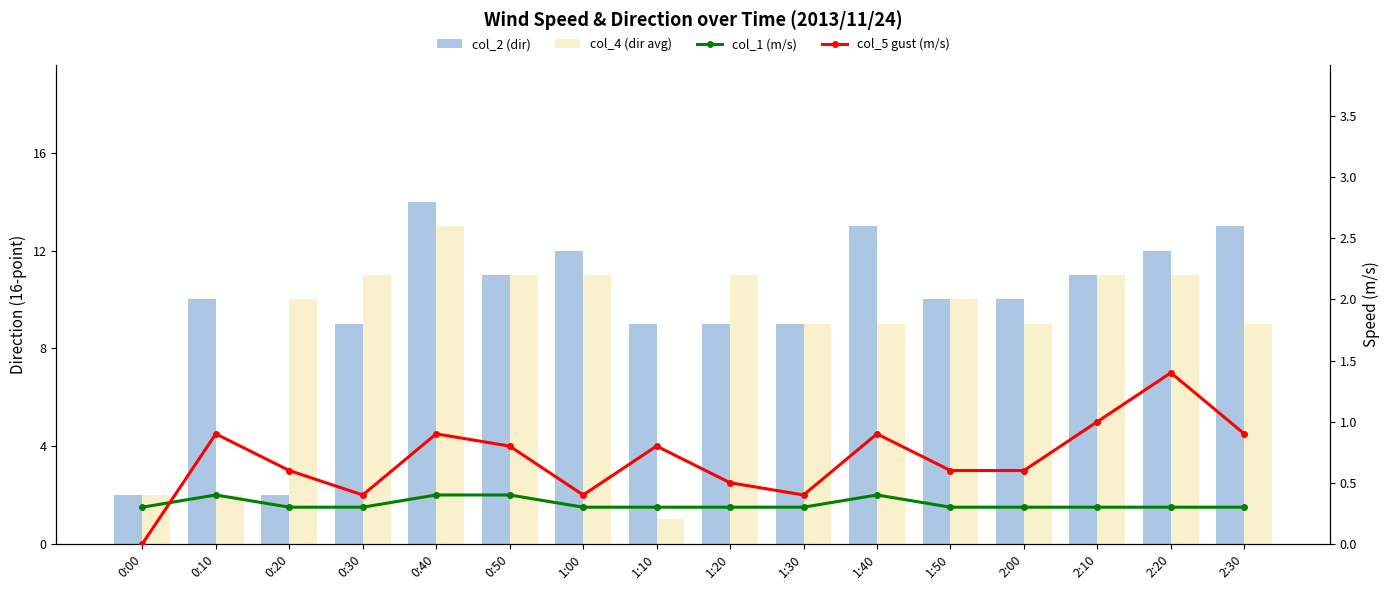

What is the highest value of the col_1 (m/s) series?

0.4